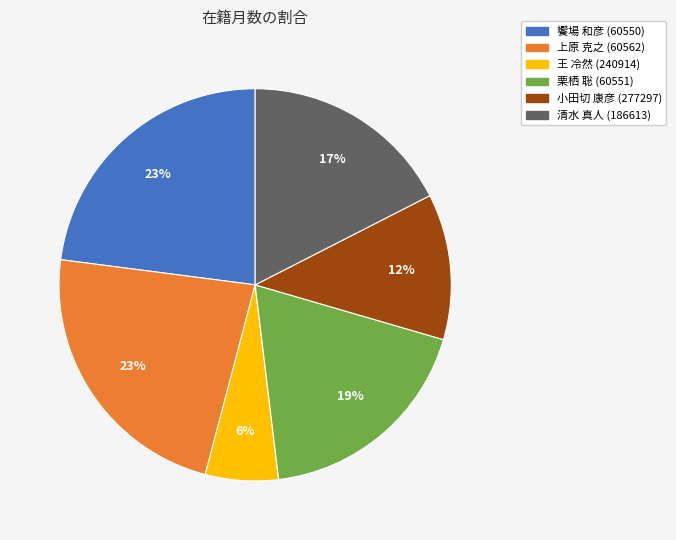

Is there a majority slice in this chart?

No